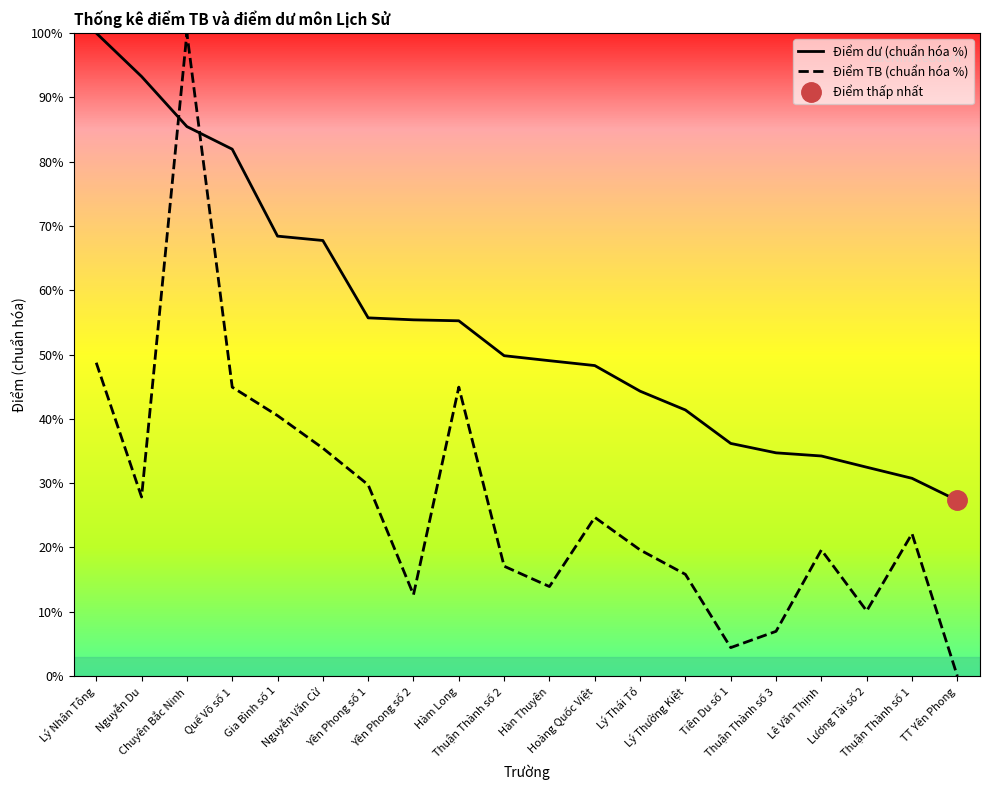

Reading right to left, extract all data points from this chart.

Điểm dư (chuẩn hóa %): TT Yên Phong=27.3	Thuận Thành số 1=30.8	Lương Tài số 2=32.5	Lê Văn Thịnh=34.2	Thuận Thành số 3=34.7	Tiên Du số 1=36.2	Lý Thường Kiệt=41.4	Lý Thái Tổ=44.3	Hoàng Quốc Việt=48.3	Hàn Thuyên=49.0	Thuận Thành số 2=49.8	Hàm Long=55.3	Yên Phong số 2=55.4	Yên Phong số 1=55.7	Nguyễn Văn Cừ=67.7	Gia Bình số 1=68.4	Quế Võ số 1=81.9	Chuyên Bắc Ninh=85.5	Nguyễn Du=93.2	Lý Nhân Tông=100.0
Điểm TB (chuẩn hóa %): TT Yên Phong=0.0	Thuận Thành số 1=22.2	Lương Tài số 2=10.1	Lê Văn Thịnh=19.6	Thuận Thành số 3=7.0	Tiên Du số 1=4.4	Lý Thường Kiệt=15.8	Lý Thái Tổ=19.6	Hoàng Quốc Việt=24.7	Hàn Thuyên=13.9	Thuận Thành số 2=17.1	Hàm Long=44.9	Yên Phong số 2=12.7	Yên Phong số 1=29.7	Nguyễn Văn Cừ=35.4	Gia Bình số 1=40.5	Quế Võ số 1=44.9	Chuyên Bắc Ninh=100.0	Nguyễn Du=27.8	Lý Nhân Tông=48.7